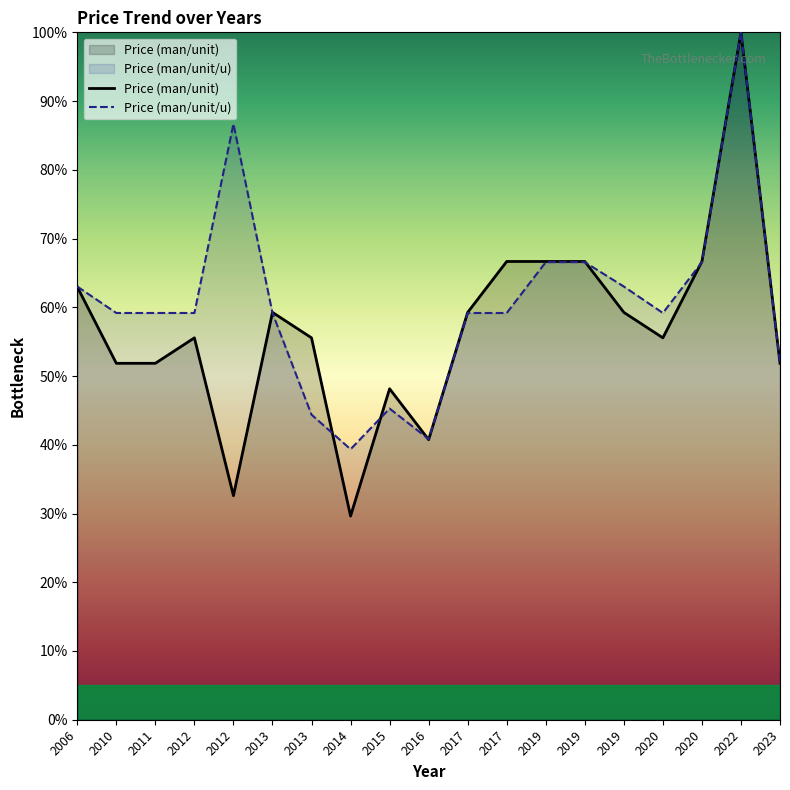

List the labels in order of Price (man/unit/u) value, largest first.

2022, 2012, 2019, 2019, 2020, 2006, 2019, 2010, 2011, 2012, 2013, 2017, 2017, 2020, 2023, 2015, 2013, 2016, 2014